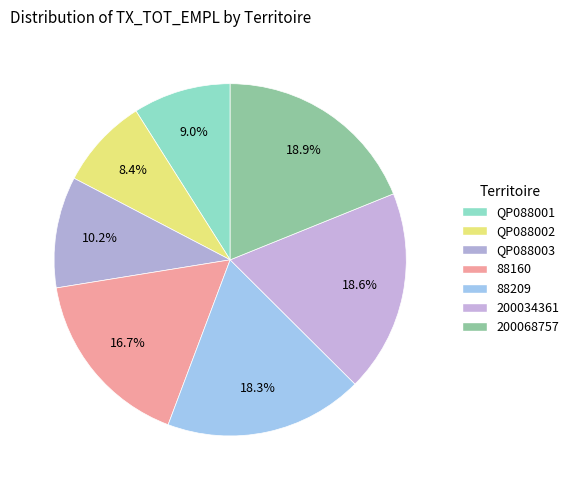

To the nearest percent, what is the difference between the largest and smallest slice percentages?

11%